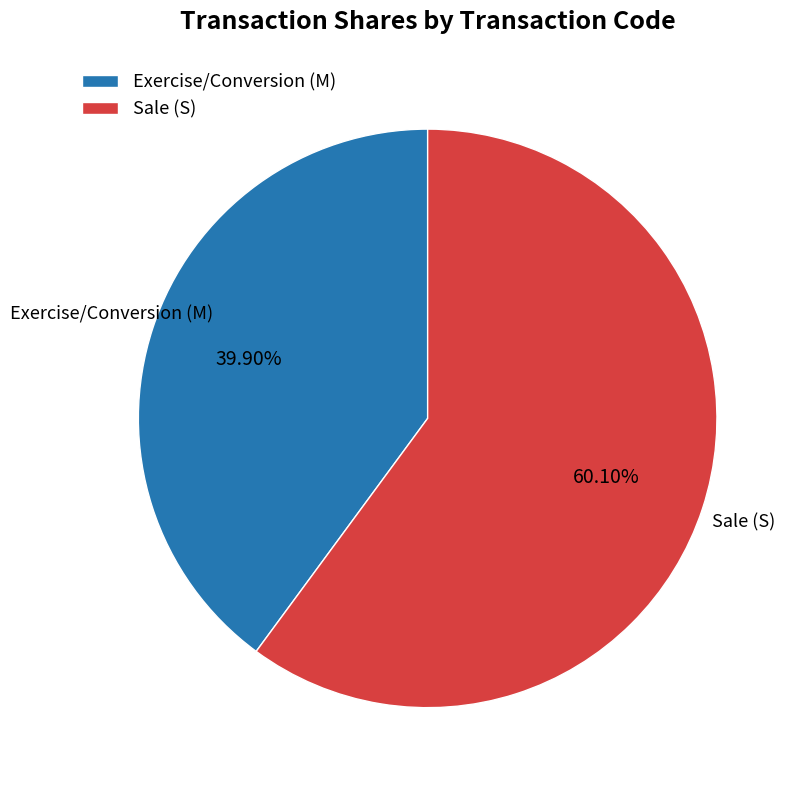

What is the ratio of the value at Sale (S) to the value at Exercise/Conversion (M)?

1.5